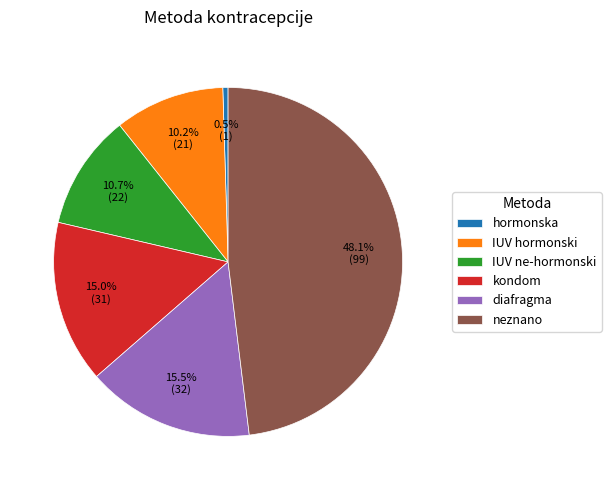

To the nearest percent, what percentage of the pie is IUV ne-hormonski?

11%